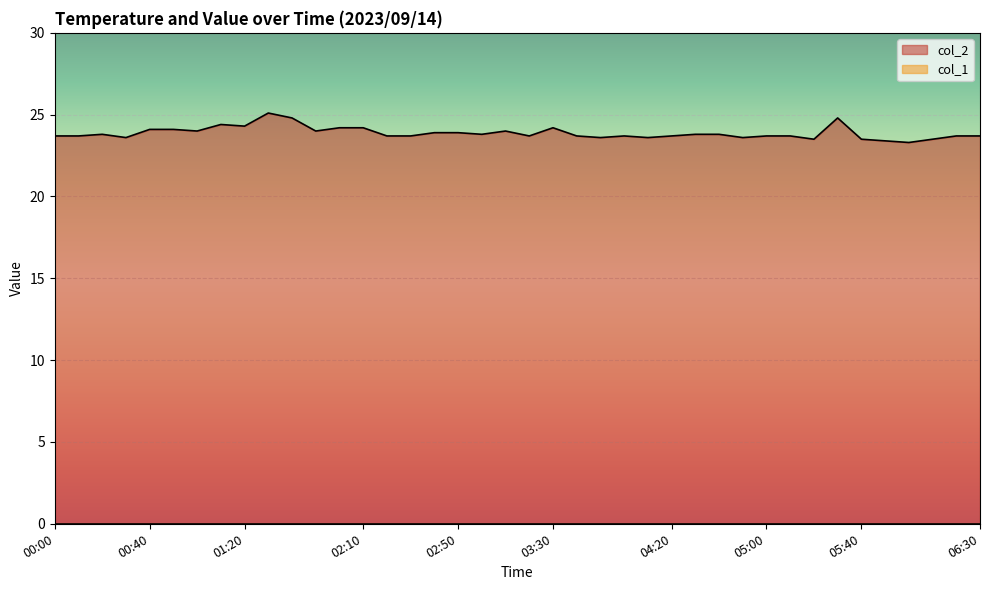

True or false: the data has more than 1 interior local peaks.

True